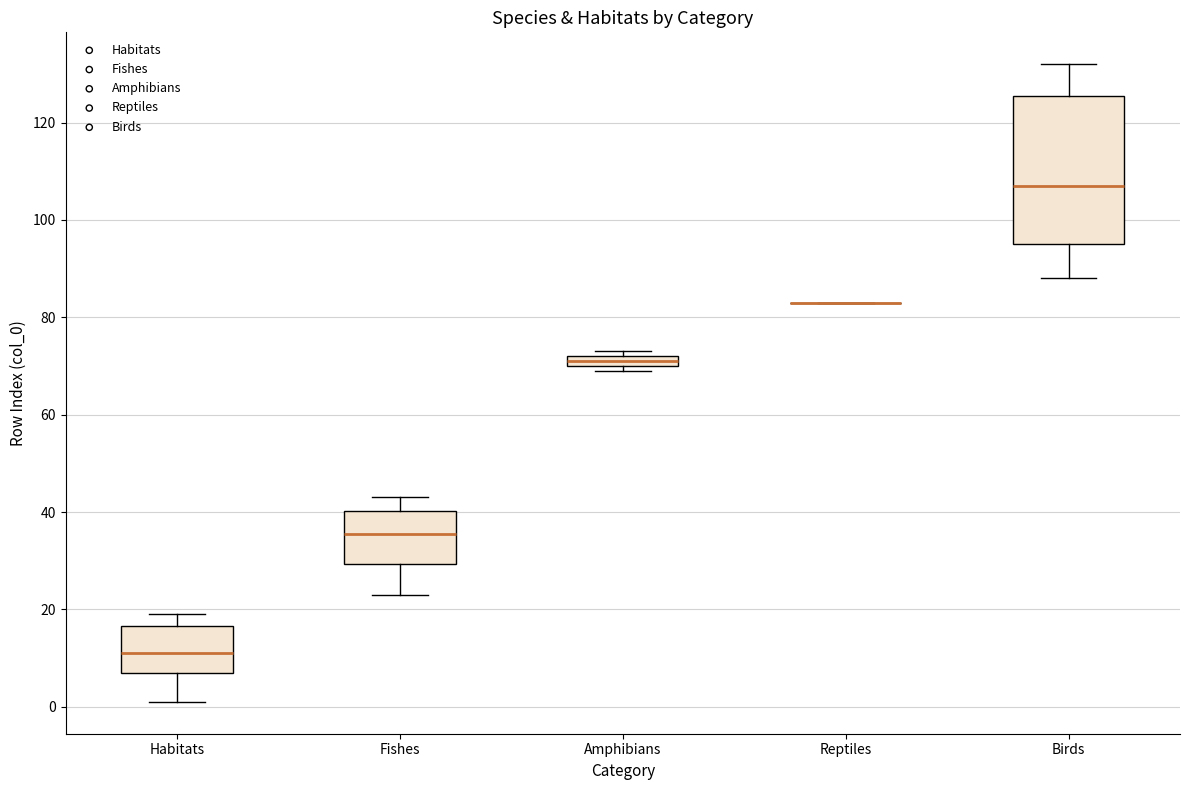

Comparing the boxes themselves (not the whiskers), which one is the tallest?

Birds